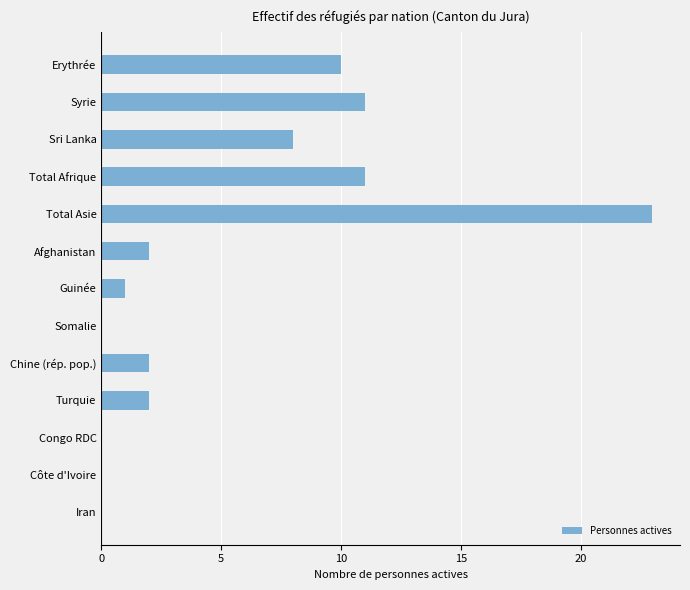

Approximately how many times larger is the value at Chine (rép. pop.) compared to Turquie?

1.0